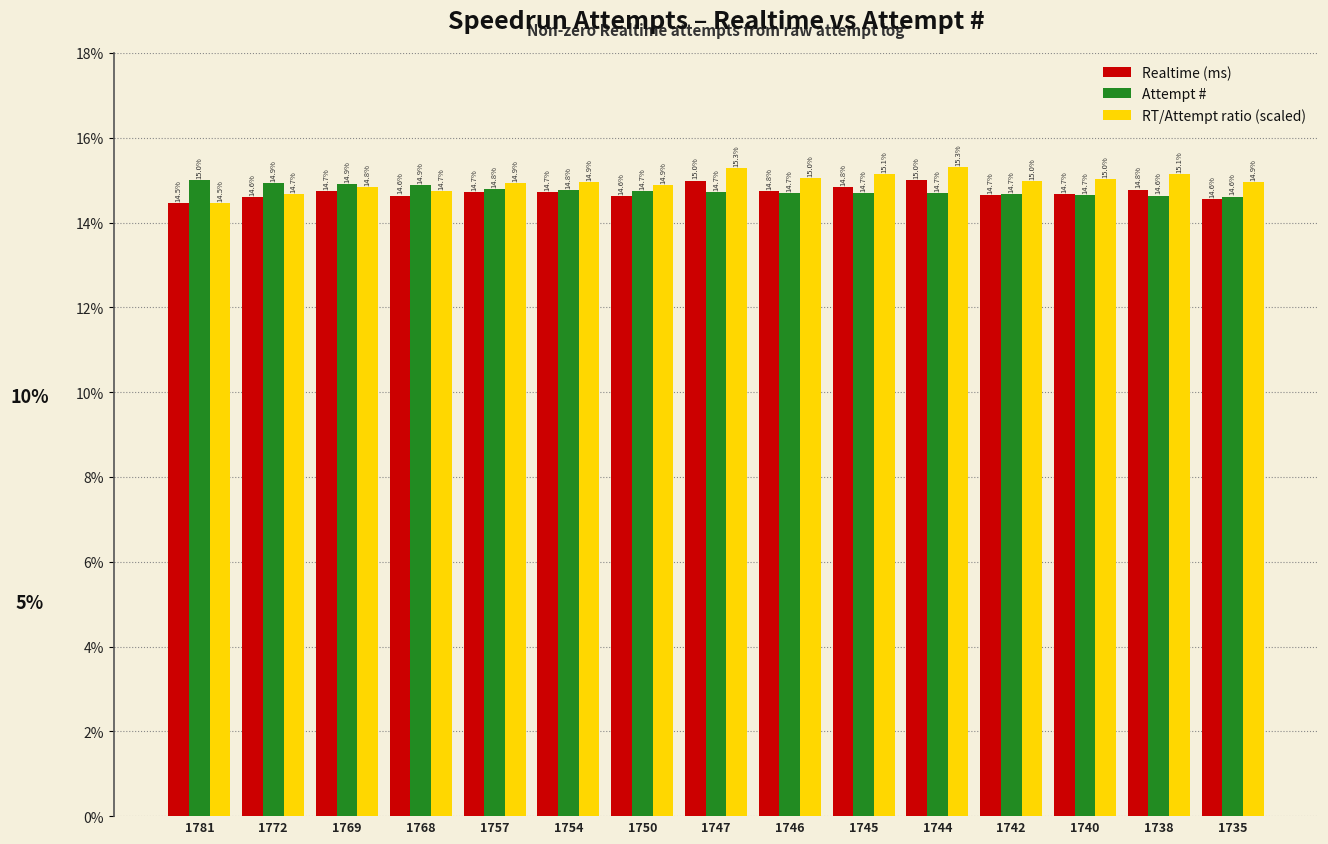

What is the average value of the Attempt # series?

14.8